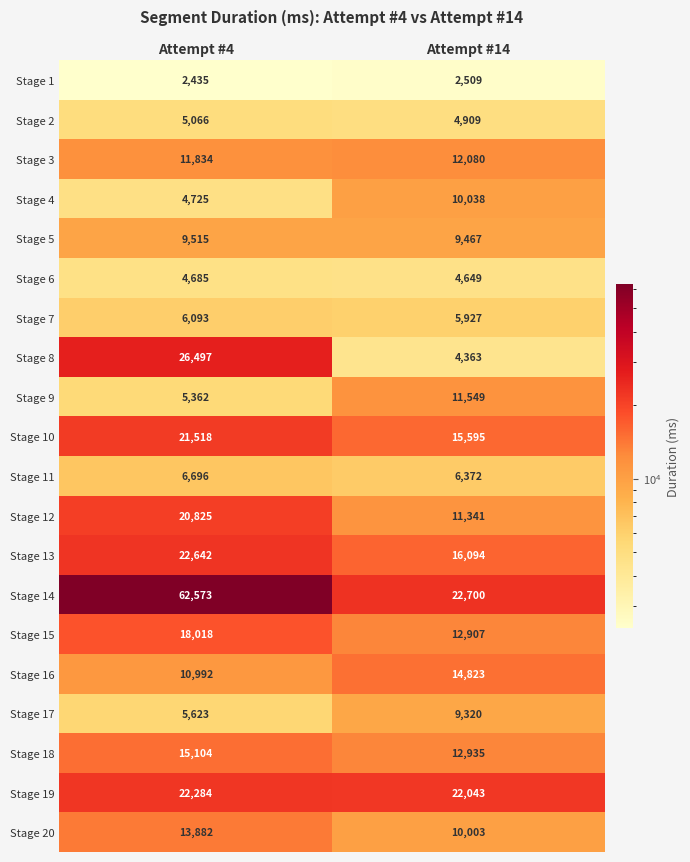

What is the sum of the Stage 16 values at Attempt #4 and Attempt #14?

25815